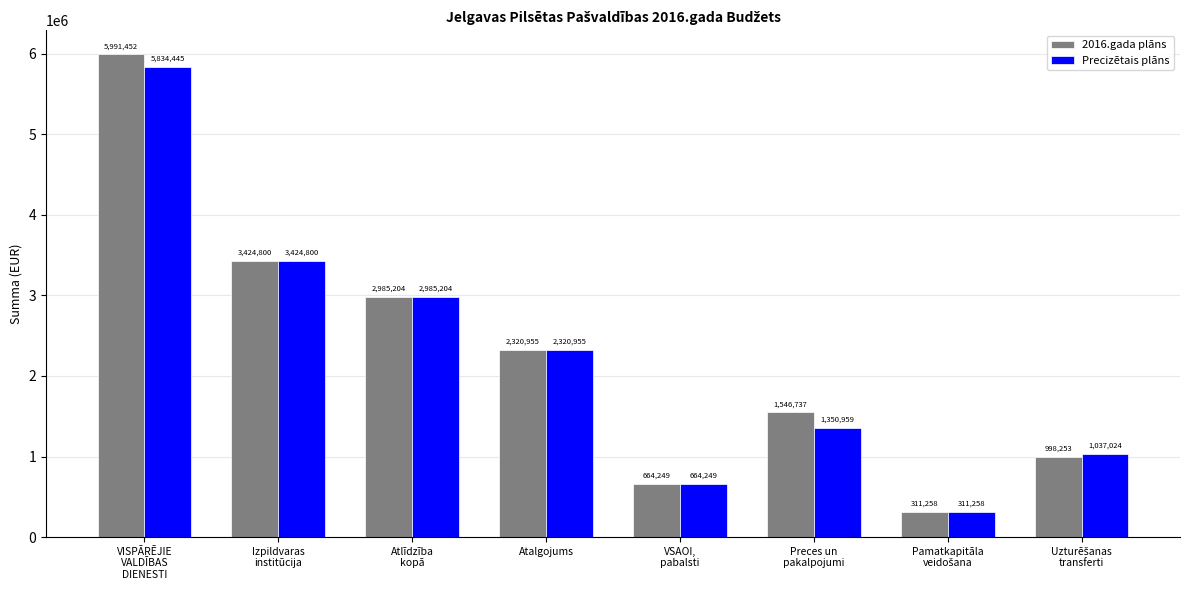

Rank the series by their maximum value, from highest to lowest.

2016.gada plāns, Precizētais plāns